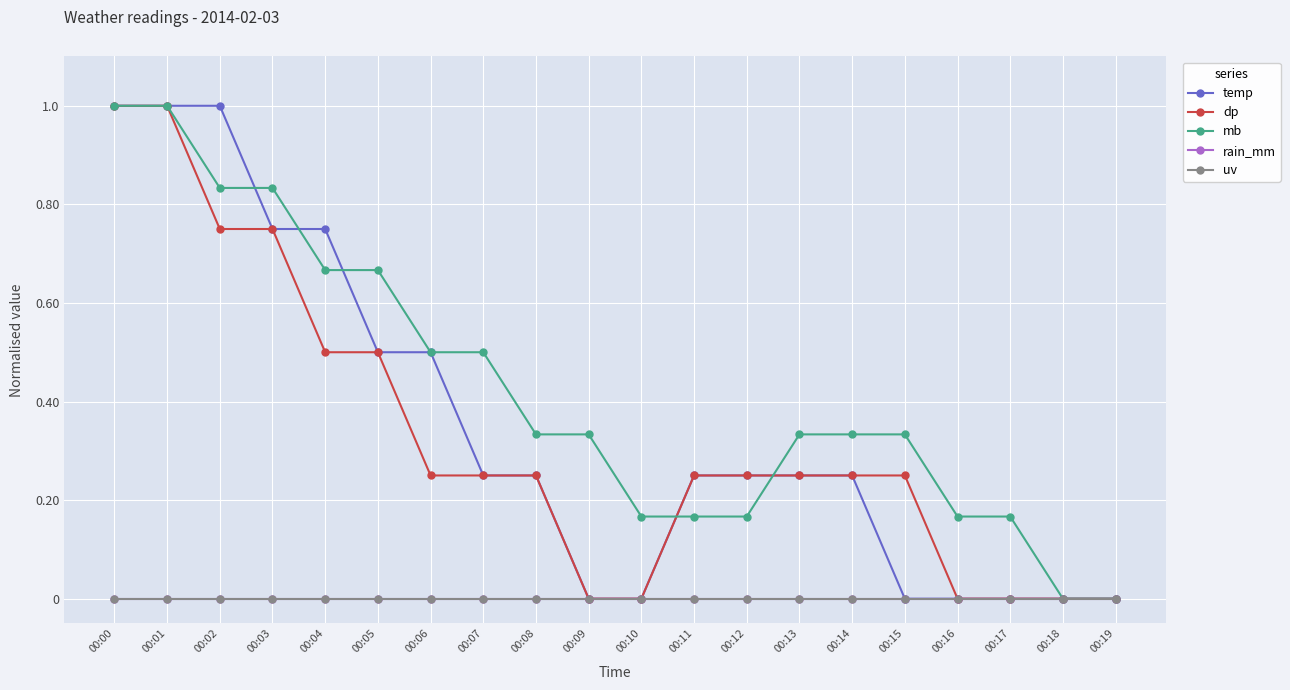

True or false: uv has more than 1 points higher than both neighbors.

False